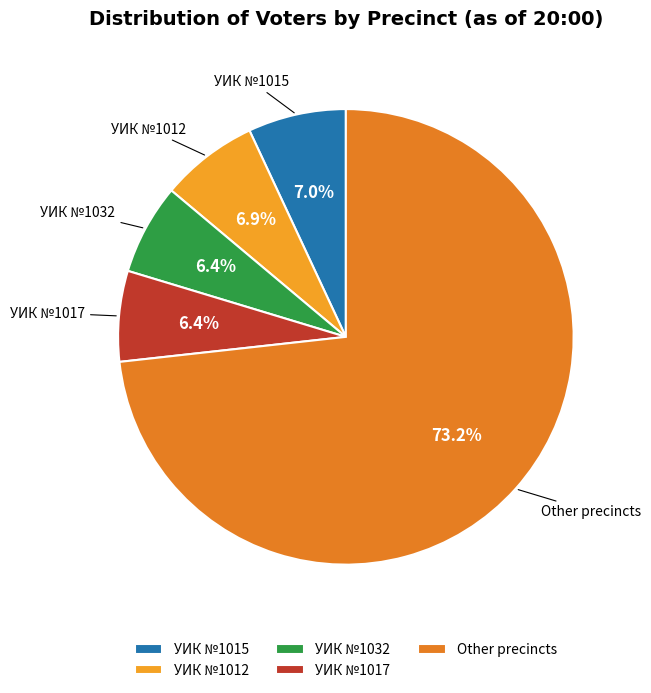

What is the largest slice in the pie chart?

Other precincts